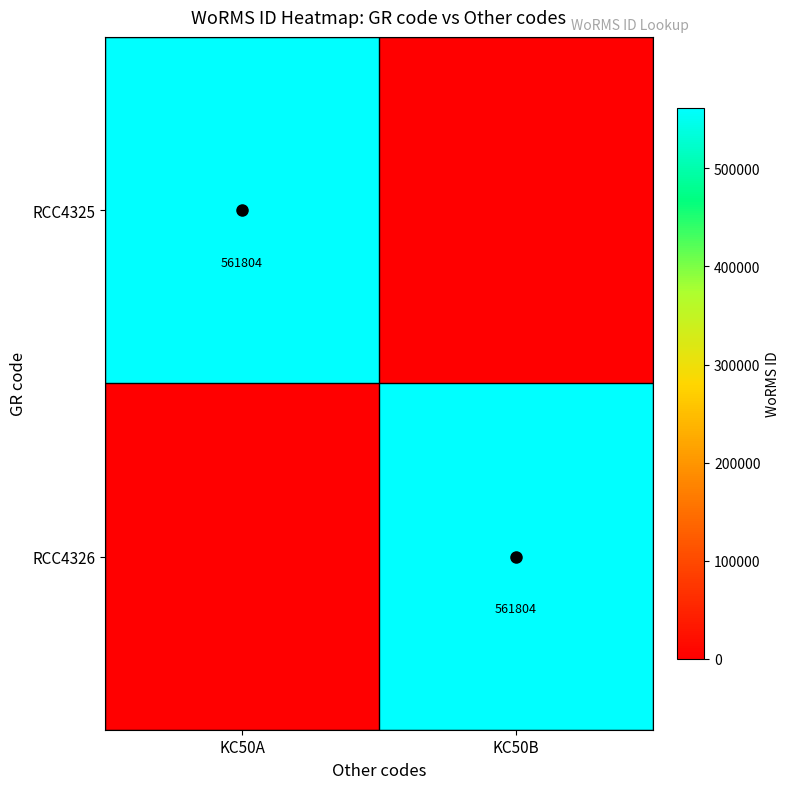

How many values in the RCC4326 series are below 561804?

1